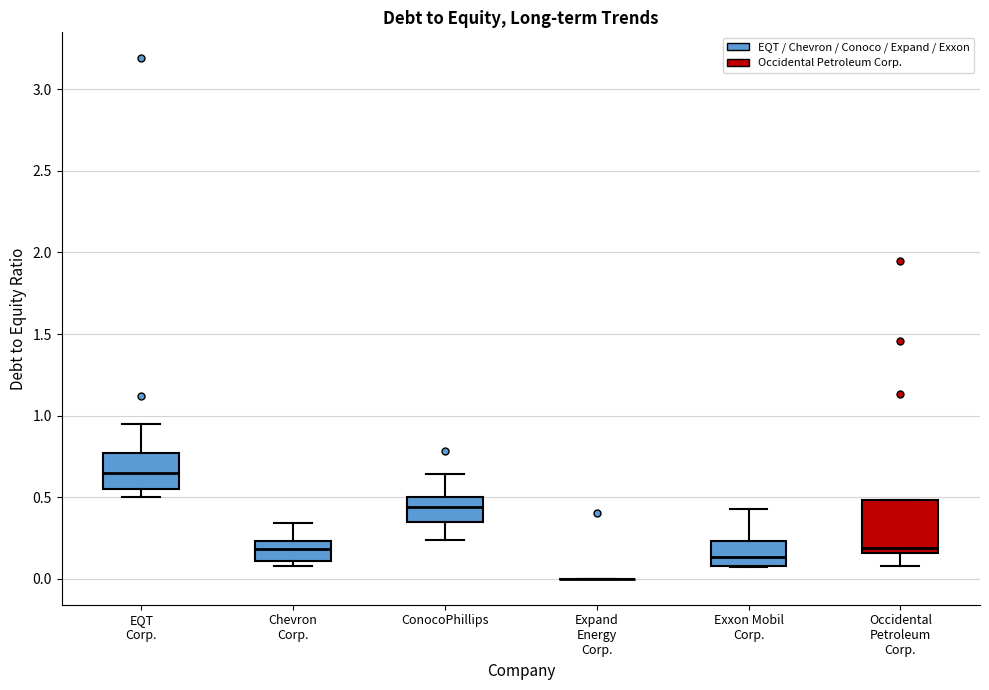

Reading left to right, read every box against the y-axis: the position of its median line, the range the box covers, and the ends of its whiskers. The values are not printed on the chart, so give them approximately, as read against the axis.

EQT Corp.: median 0.65, box 0.55 to 0.75, whiskers 0.50 to 0.95
Chevron Corp.: median 0.20, box 0.10 to 0.25, whiskers 0.10 (just below the box's lower edge) to 0.35
ConocoPhillips: median 0.45, box 0.35 to 0.50, whiskers 0.25 to 0.65
Expand Energy Corp.: box collapsed to a line at 0.00, whiskers 0.00 to 0.00
Exxon Mobil Corp.: median 0.15, box 0.10 to 0.25, whiskers 0.05 to 0.45
Occidental Petroleum Corp.: median 0.20, box 0.15 to 0.50, whiskers 0.10 to 0.50